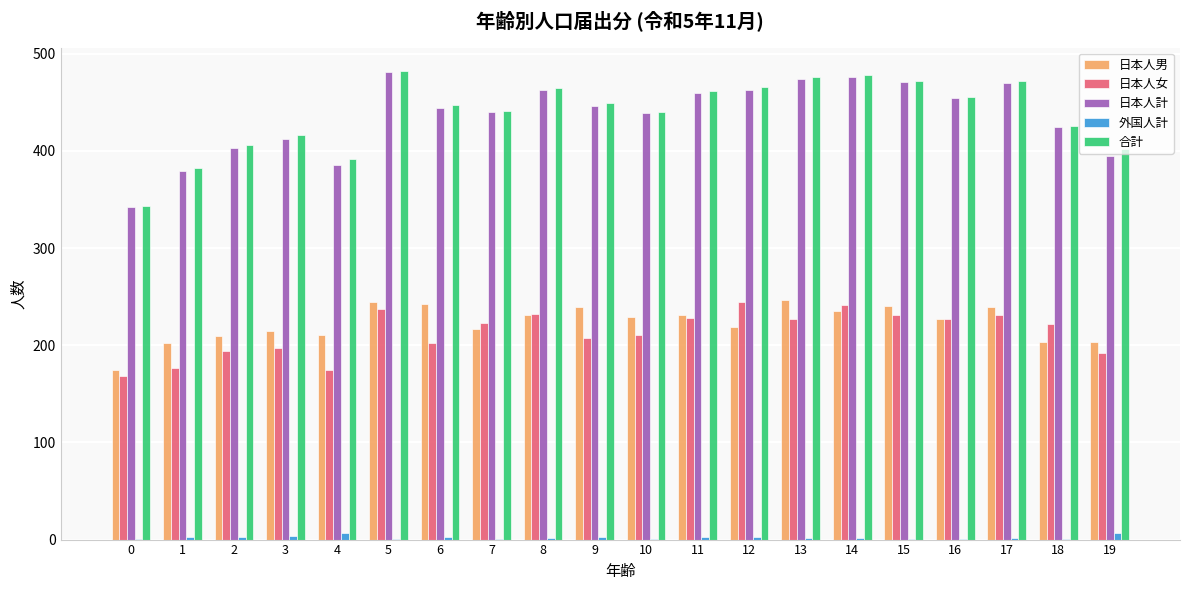

True or false: 合計 has a value of 462 at 11.

True